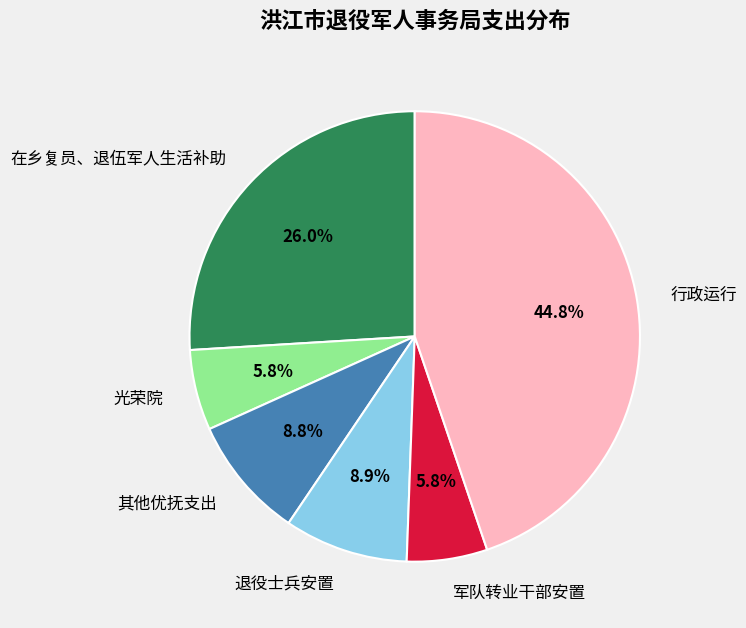

How much of the chart is everything except 光荣院?

94.2%